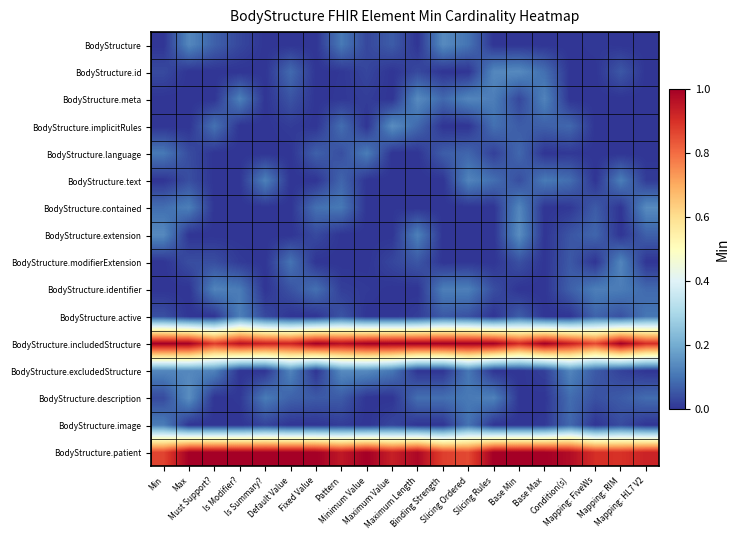

Rank the series at Condition(s) from lowest to highest value.

BodyStructure, BodyStructure.id, BodyStructure.meta, BodyStructure.active, BodyStructure.contained, BodyStructure.language, BodyStructure.extension, BodyStructure.modifierExtension, BodyStructure.identifier, BodyStructure.image, BodyStructure.implicitRules, BodyStructure.description, BodyStructure.text, BodyStructure.excludedStructure, BodyStructure.includedStructure, BodyStructure.patient